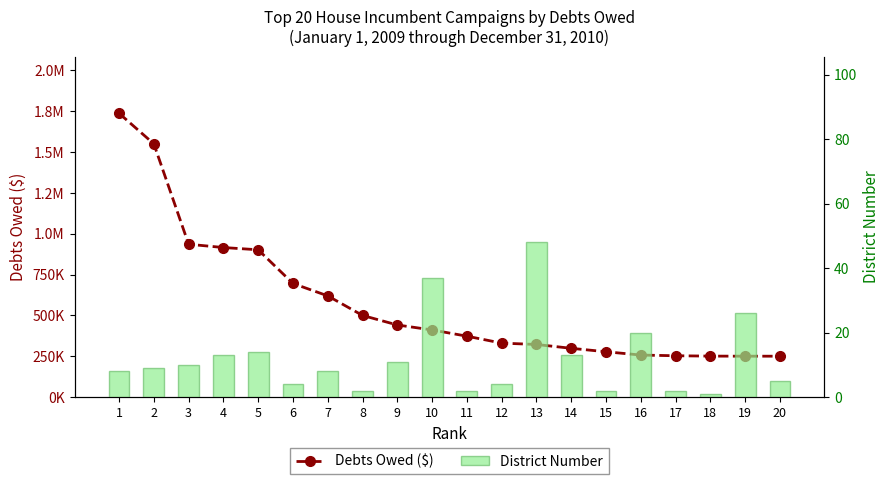

Is the value of District Number at 7 greater than the value of Debts Owed ($) at 1?

No